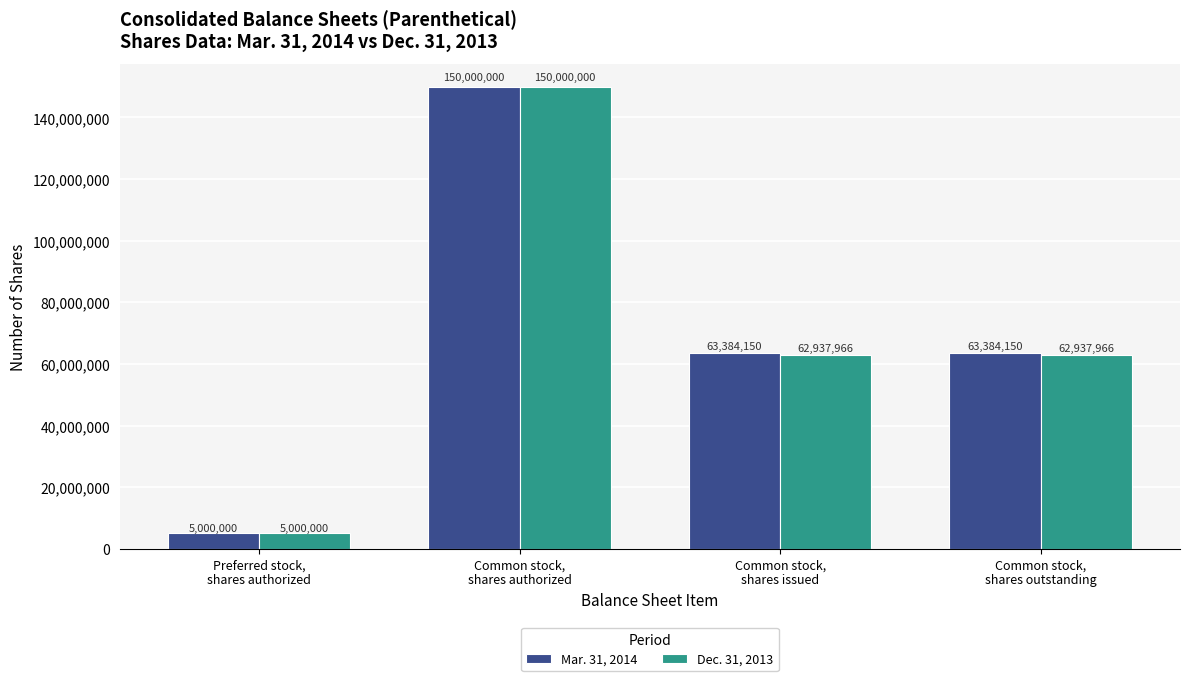

What is the difference between the maximum and second lowest values in the Mar. 31, 2014 series?

86615850